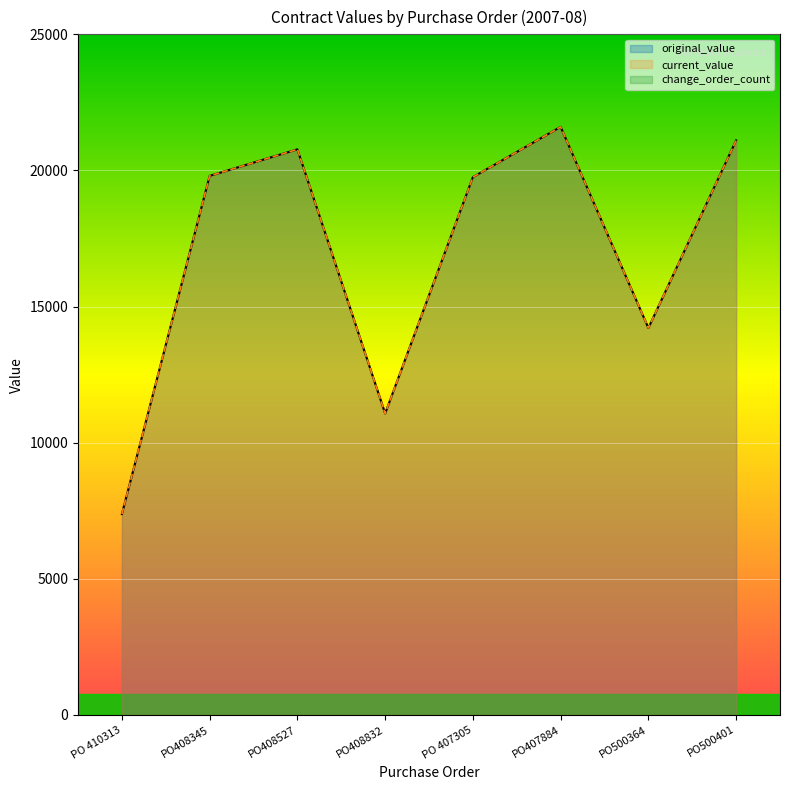

True or false: current_value and original_value cross at least once.

False